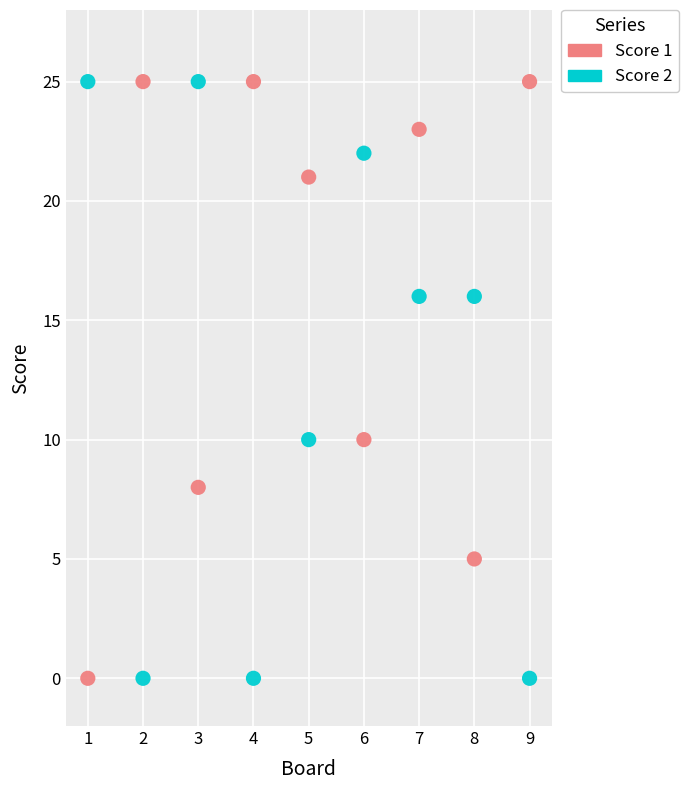

Across all data points, what is the range of X values (max minus min)?

8